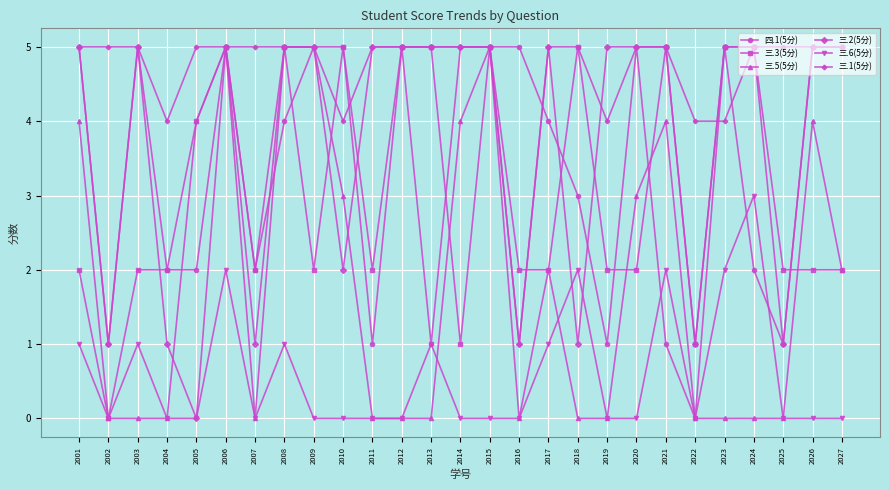

How many lines are shown in the chart?

6